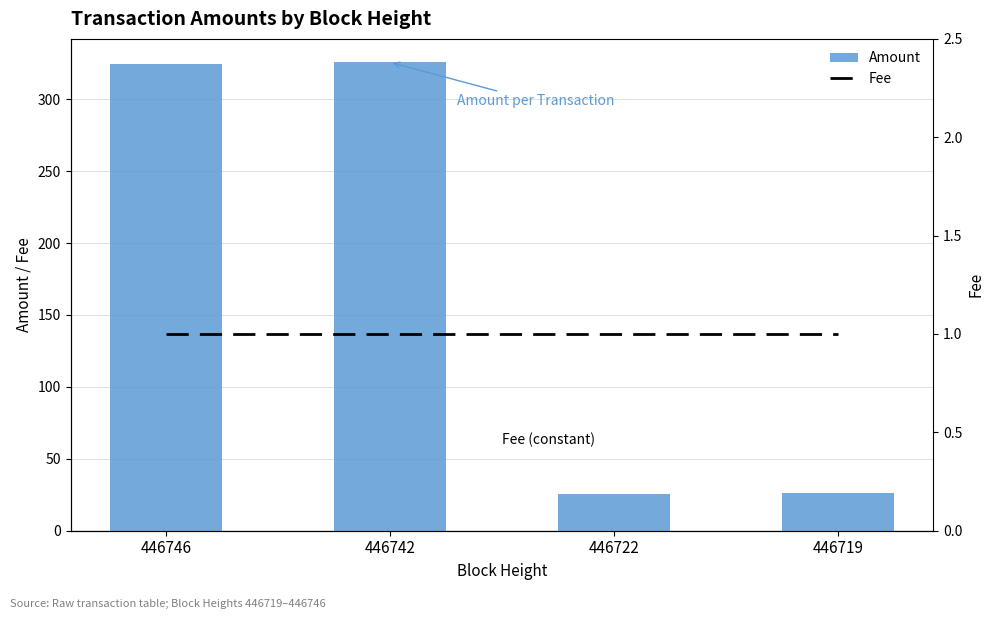

True or false: Fee has a value of 0.6 at 446722.

False